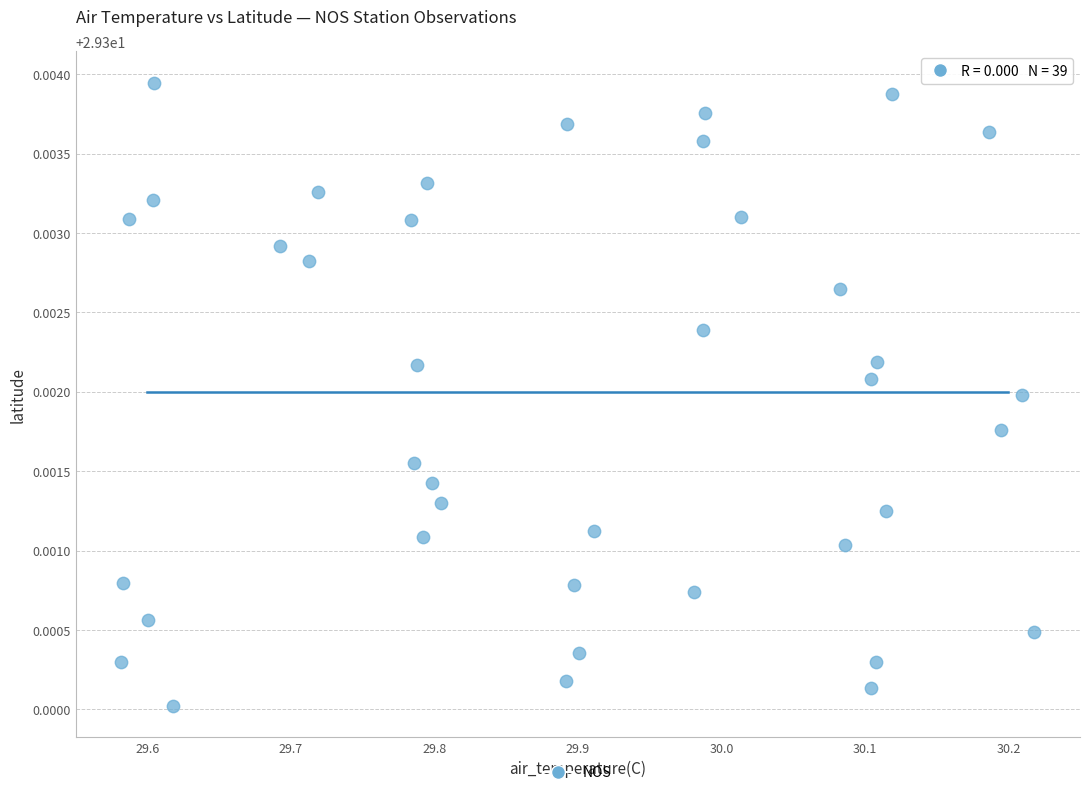

What is the range of X values (max minus min)?

0.6